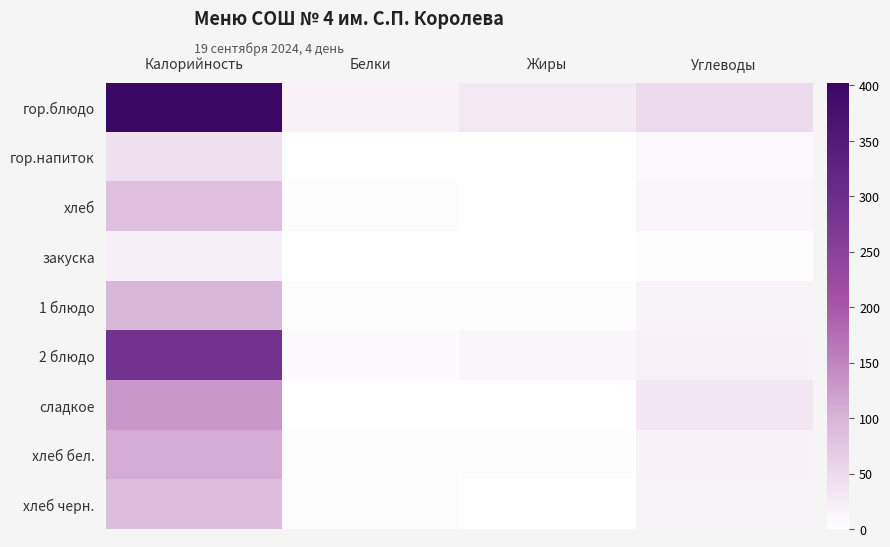

Which series has the widest spread of values?

гор.блюдо